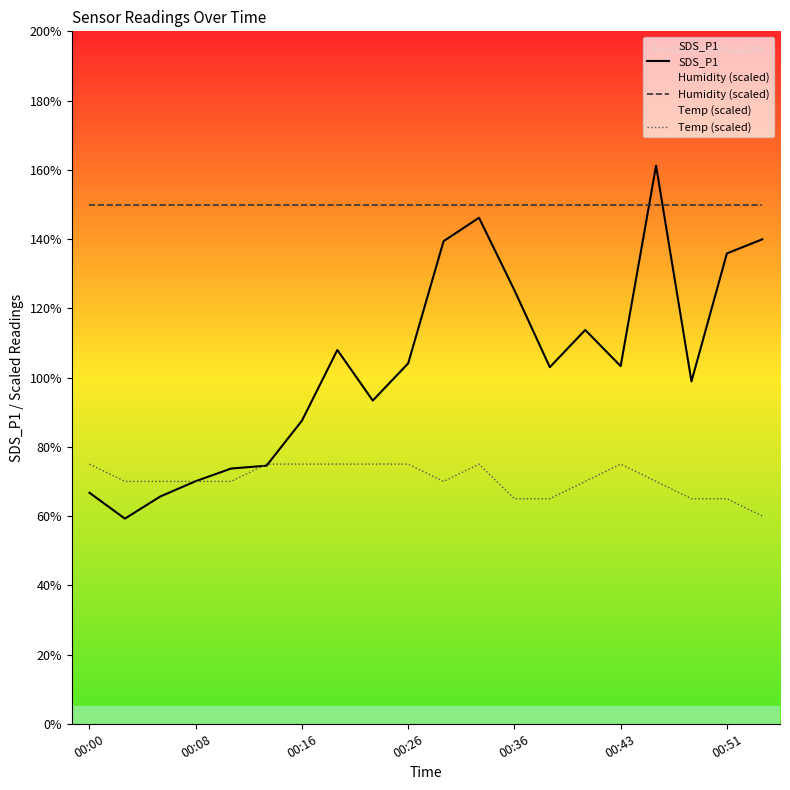

Which series has the largest range (max minus min)?

SDS_P1